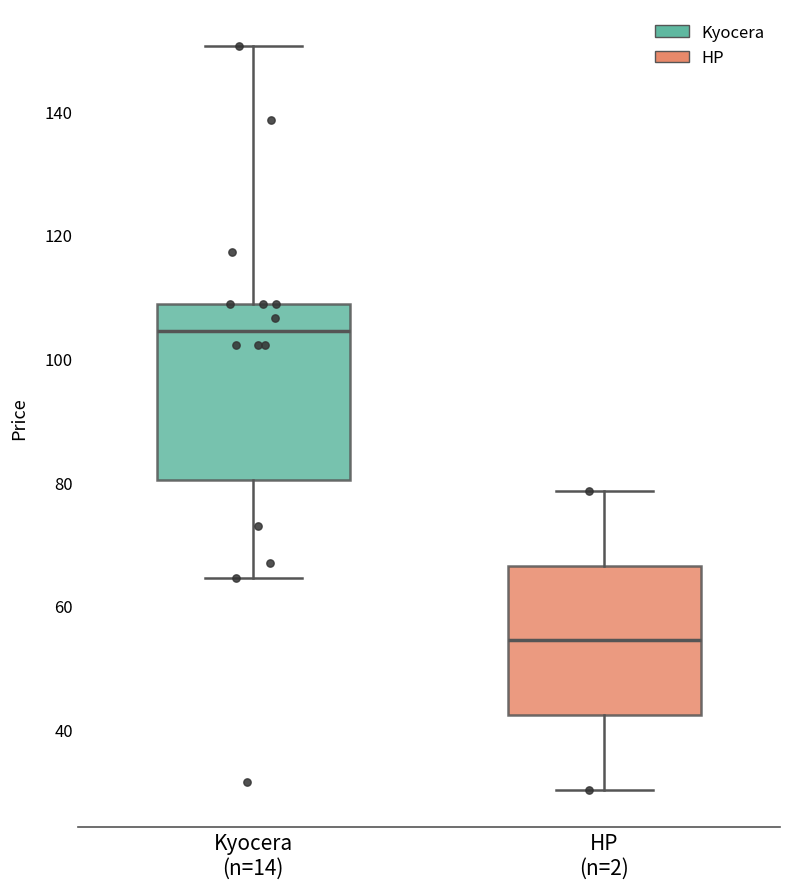

Which box is the tallest, from its lower edge to its upper edge?

Kyocera (n=14)